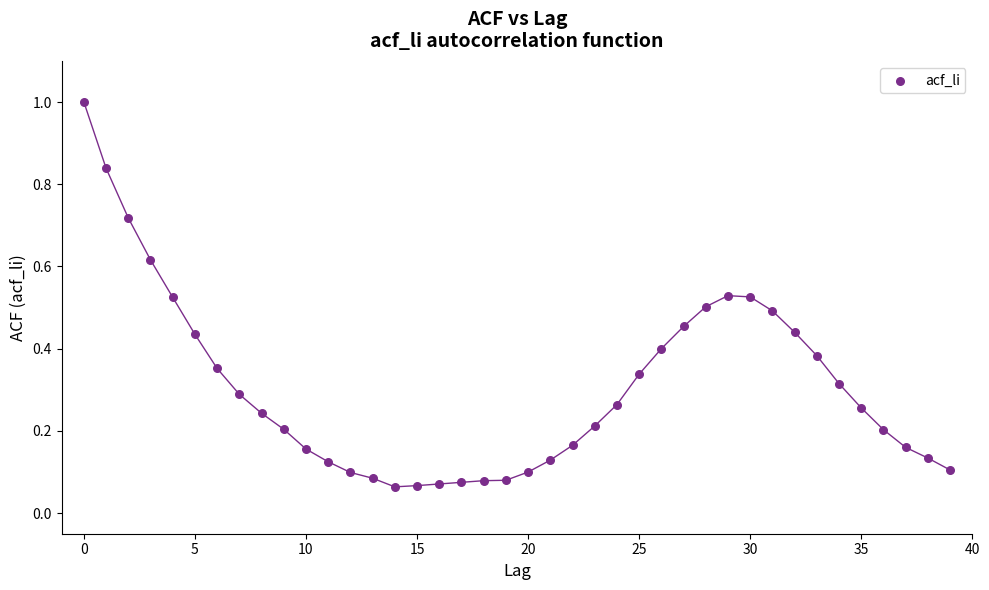

What is the range of Y values (max minus min)?

0.9